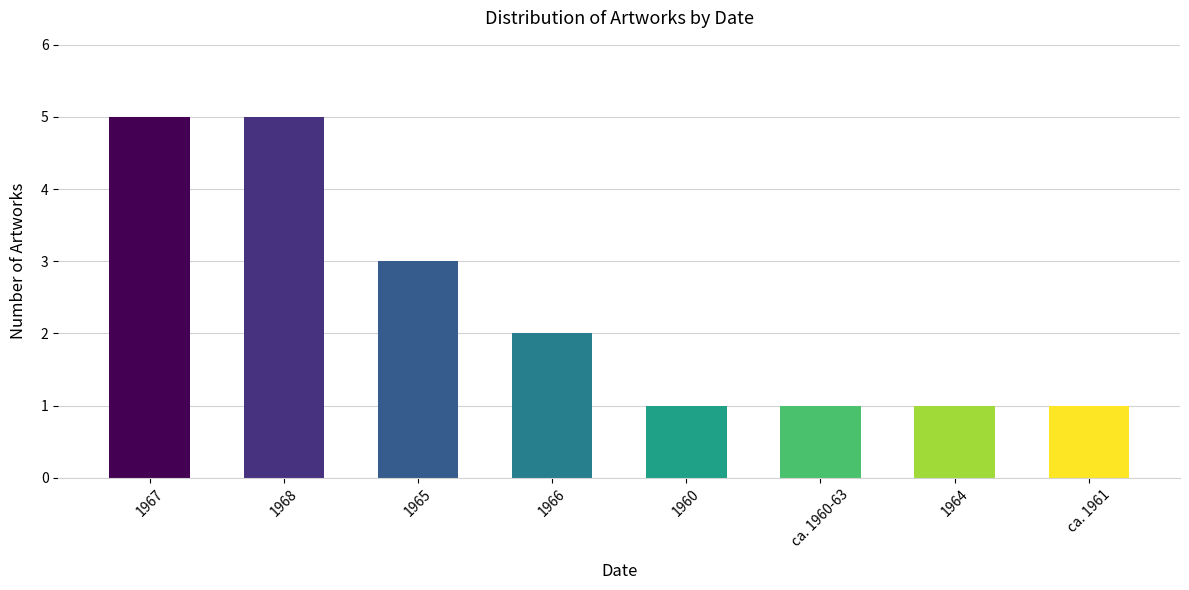

What is the sum of all values?

19